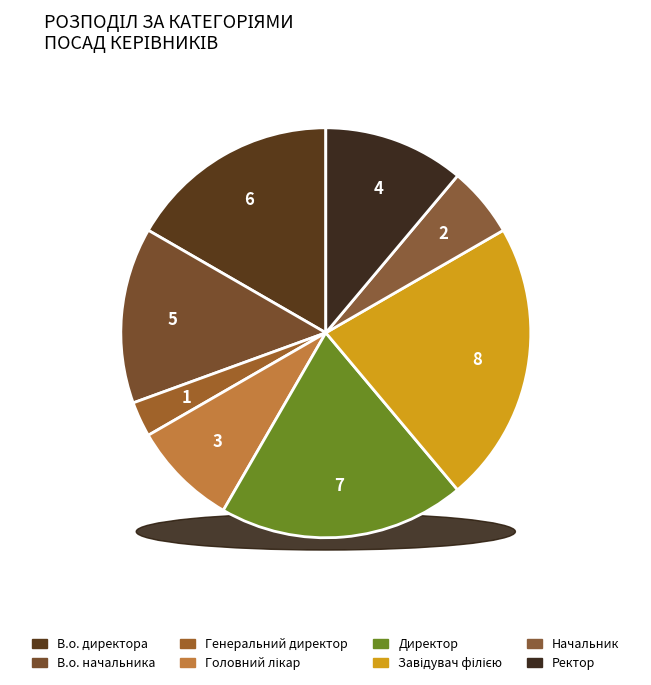

Which category has the biggest portion of the pie?

Завідувач філією